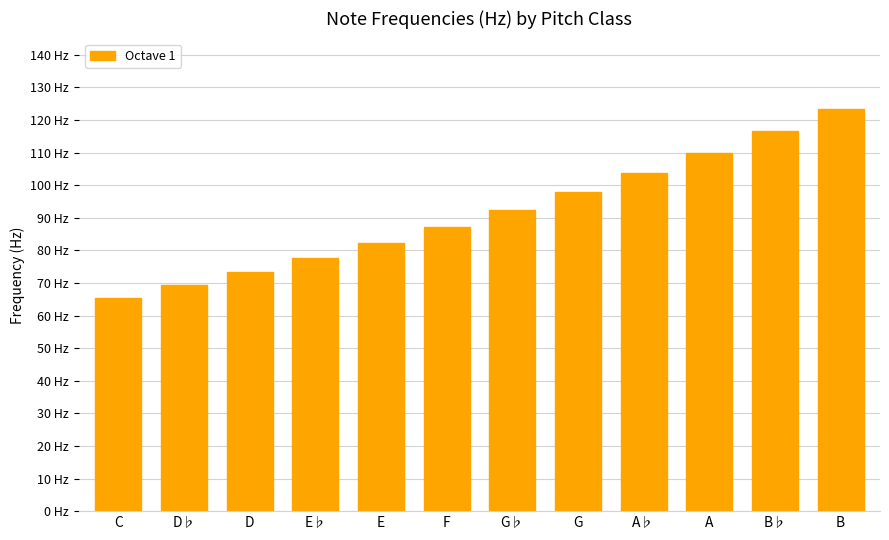

What is the difference between the maximum and minimum values?

58.1